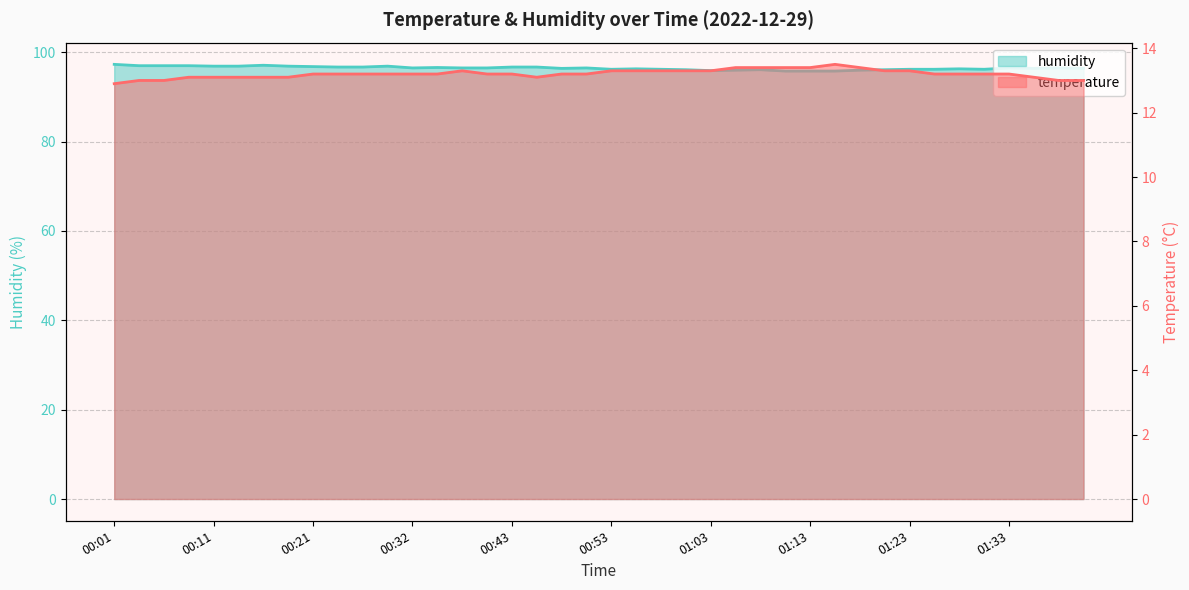

At which label does temperature reach its minimum?

00:01